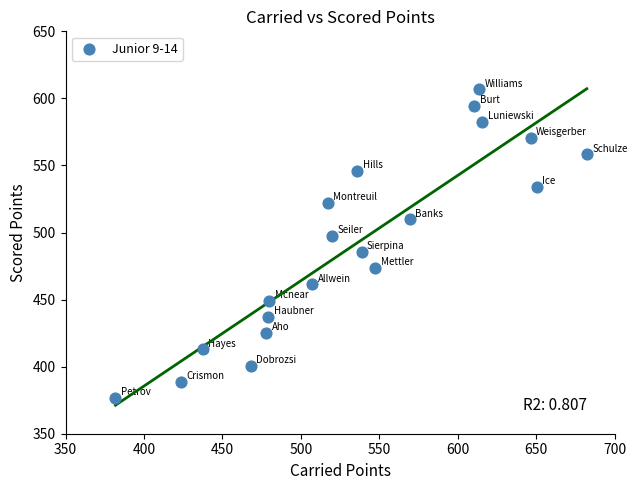

What is the range of X values (max minus min)?

300.5